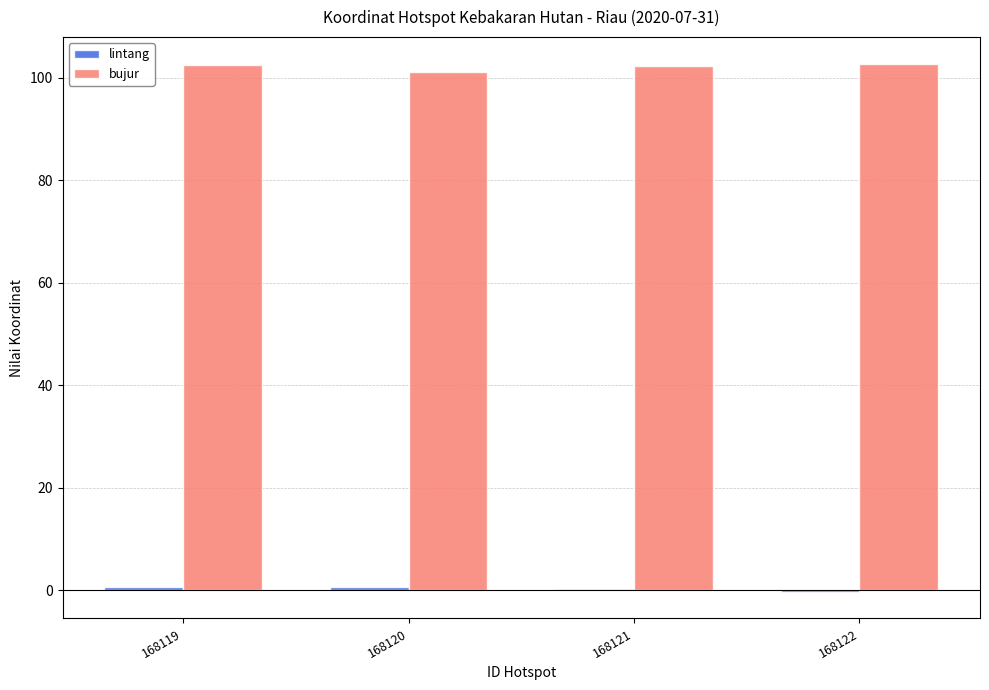

Which series has the largest total across all categories?

bujur